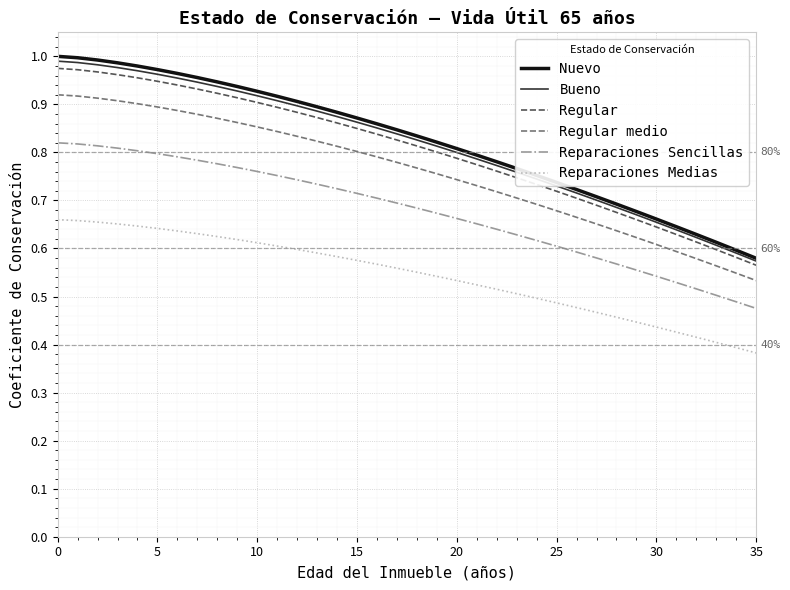

What is the sum of all Nuevo values?

29.7